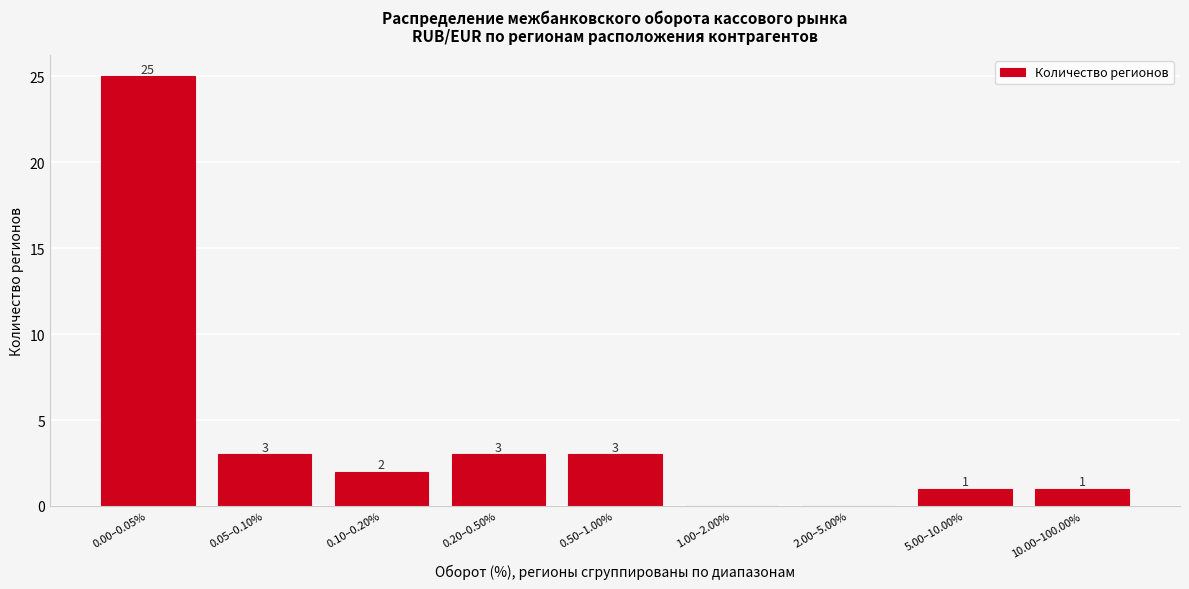

Reading left to right, what are all the values shown in this chart?

0.00–0.05%=25	0.05–0.10%=3	0.10–0.20%=2	0.20–0.50%=3	0.50–1.00%=3	1.00–2.00%=0	2.00–5.00%=0	5.00–10.00%=1	10.00–100.00%=1